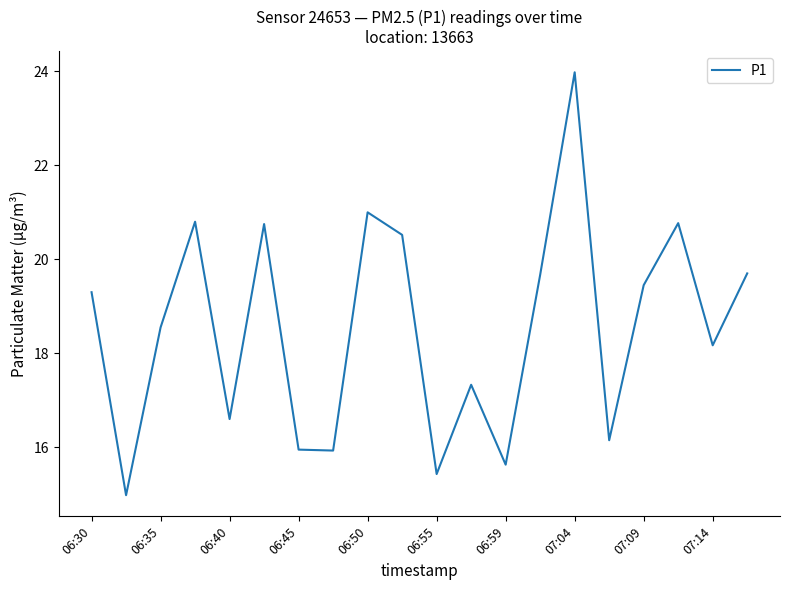

What is the minimum value shown in the chart?

15.0